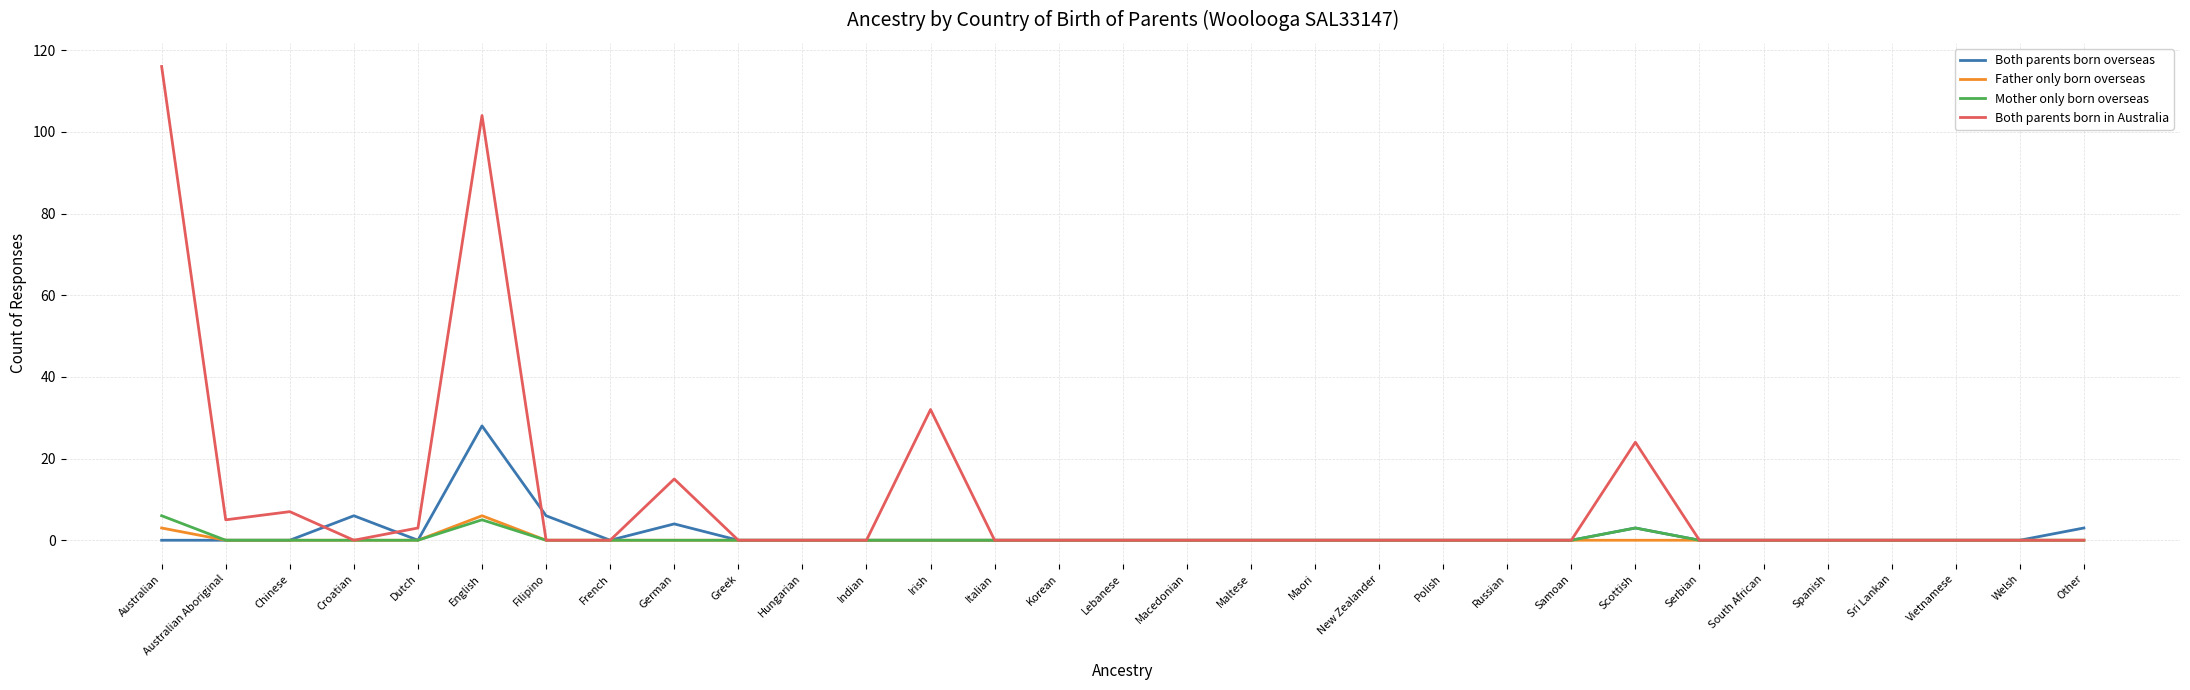

At how many categories does at least one series exceed 81?

2